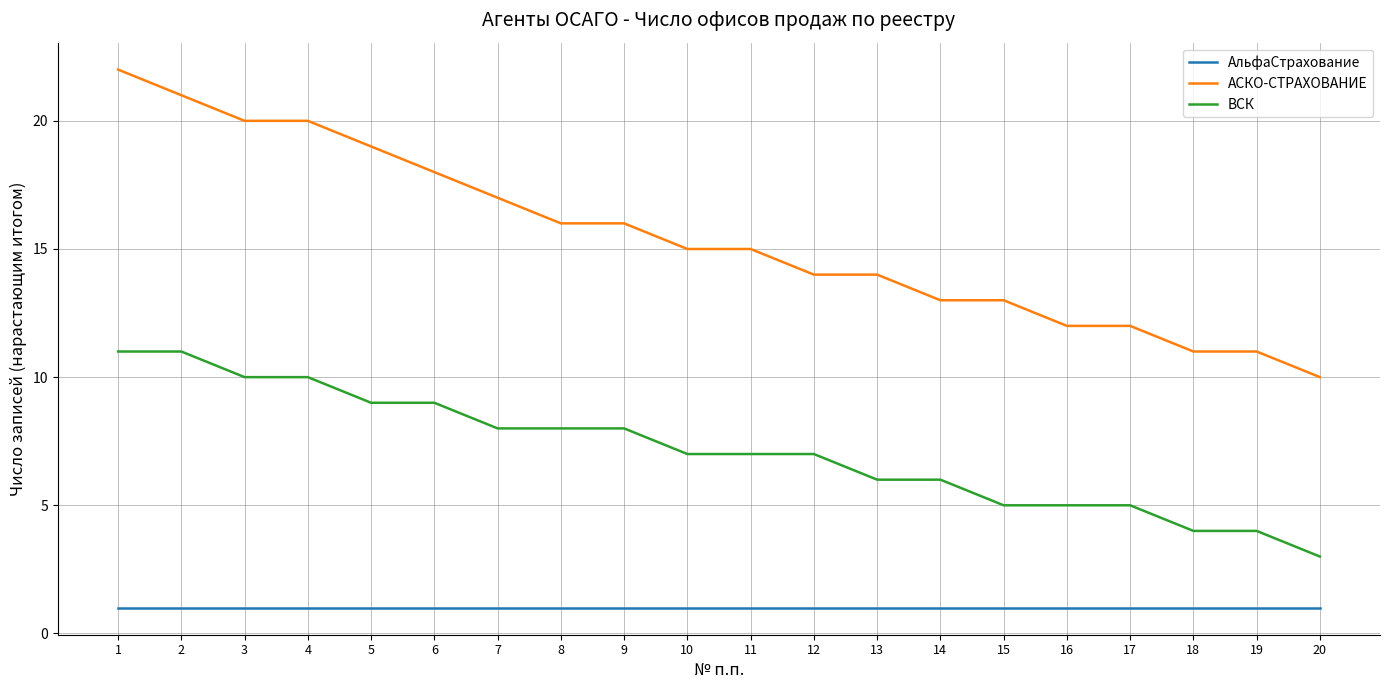

Which series has the largest range (max minus min)?

АСКО-СТРАХОВАНИЕ